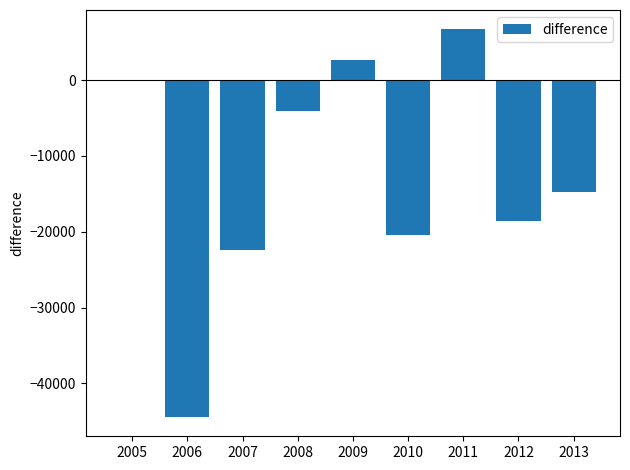

Between 2008 and 2007, which is larger?

2008